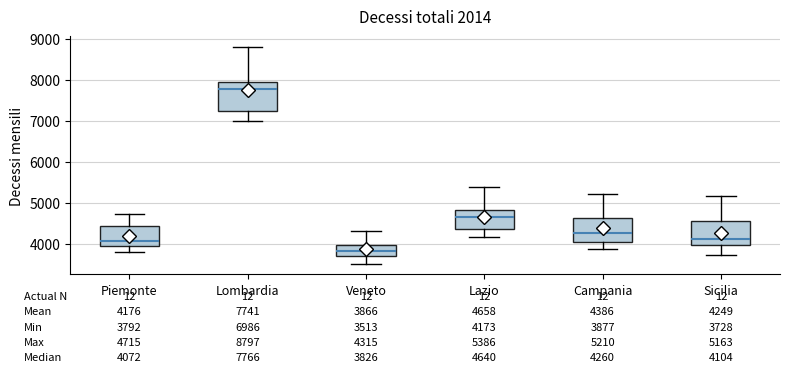

Which box's median line is the highest?

Lombardia